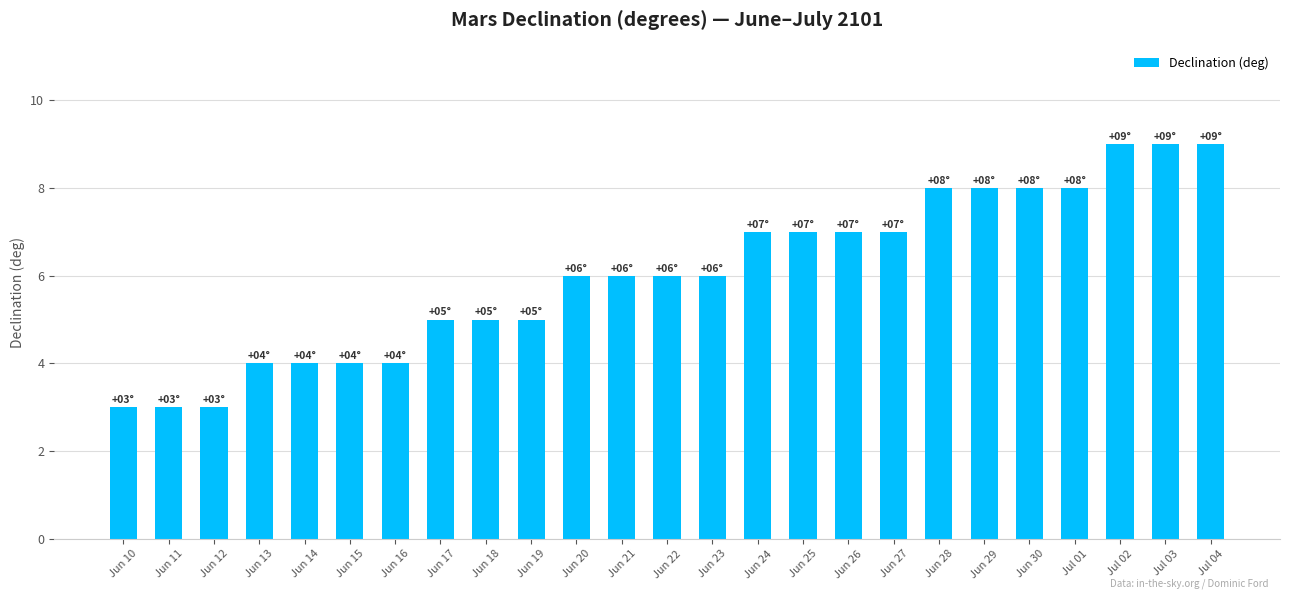

True or false: the data shows 7 at Jun 24.

True